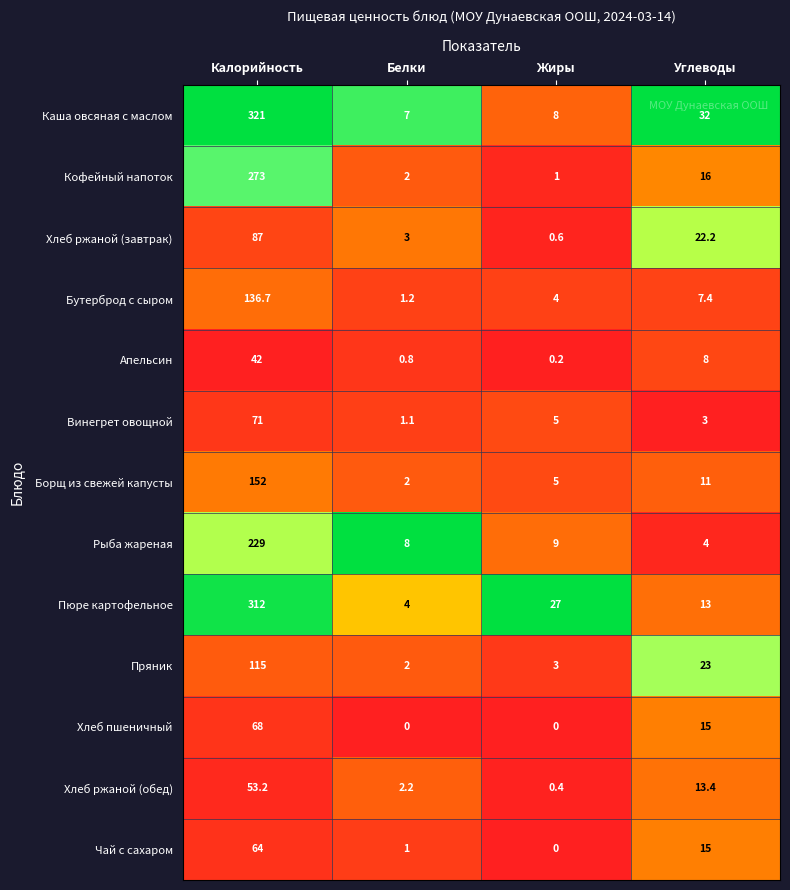

At which category is the sum across all series the highest?

Калорийность